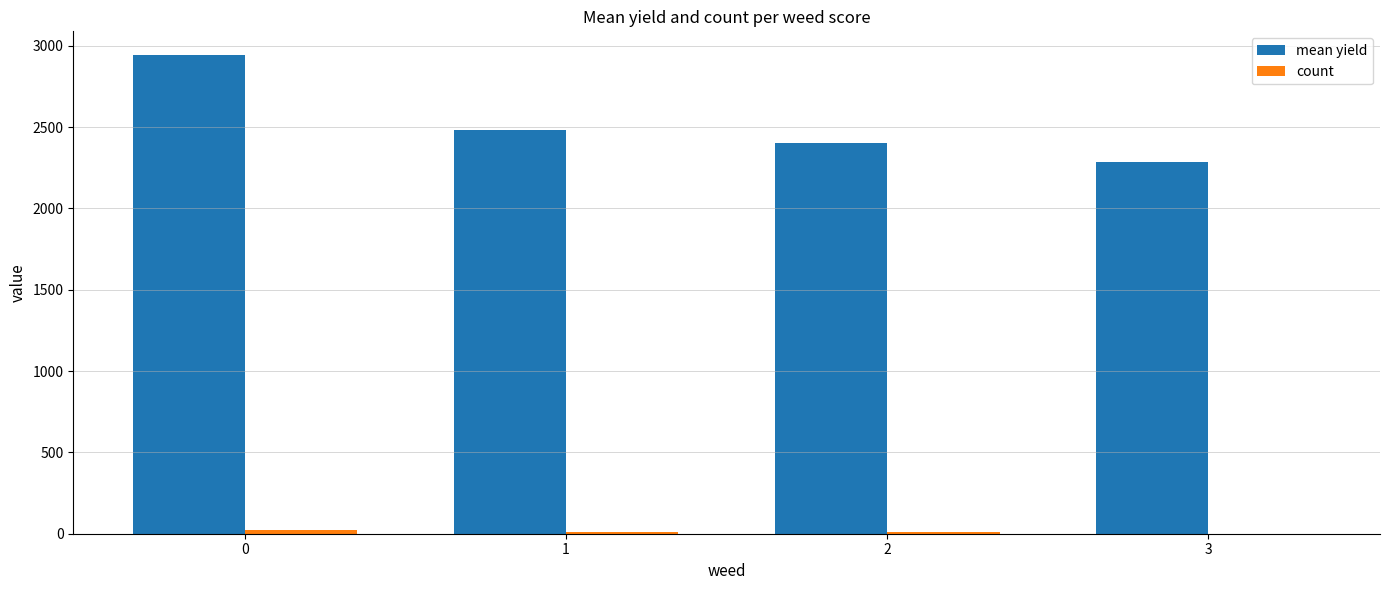

Which series has the largest total across all categories?

mean yield